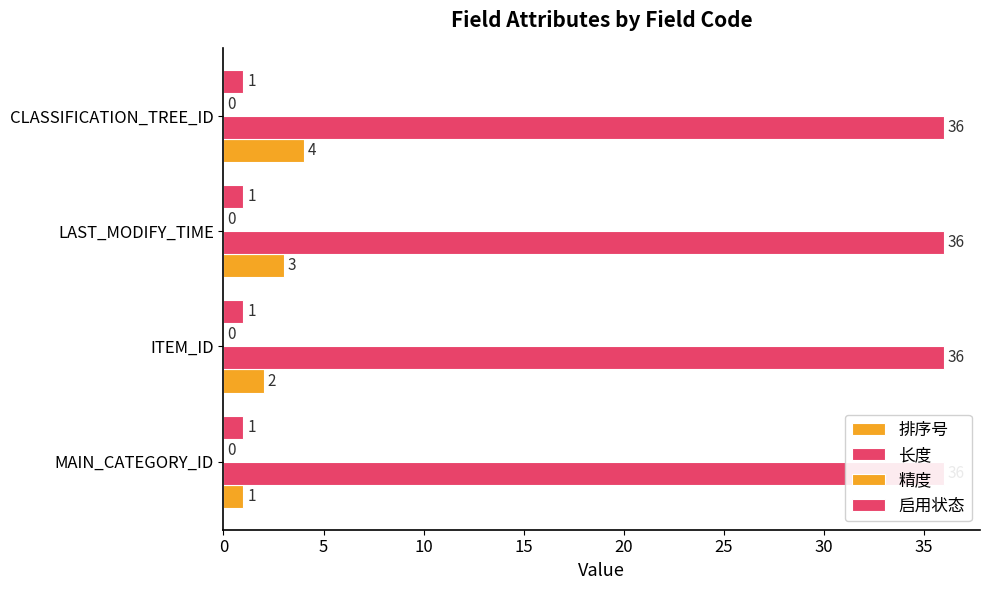

What are all the series names shown in the legend?

排序号, 长度, 精度, 启用状态